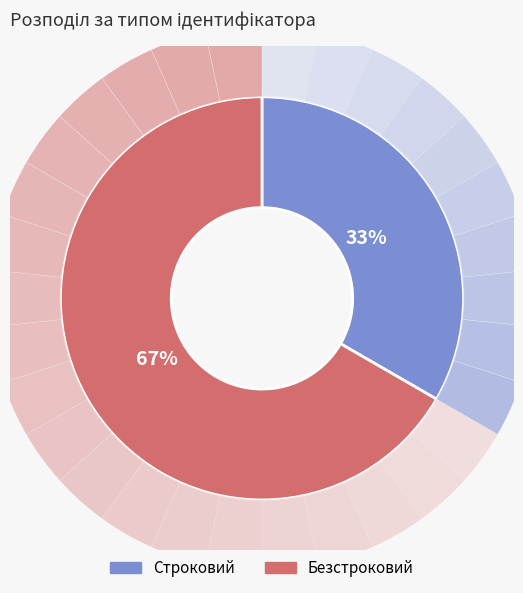

What percentage do Безстроковий and Строковий together represent?

100.0%